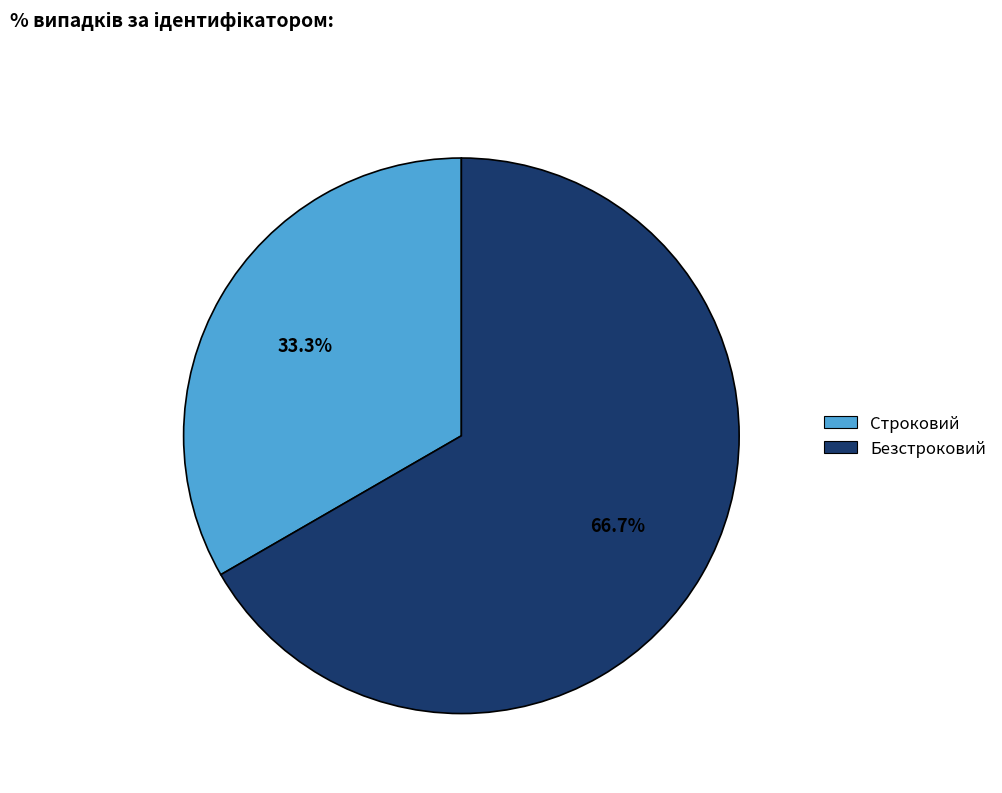

The Строковий slice represents 21% of the pie. True or false?

False